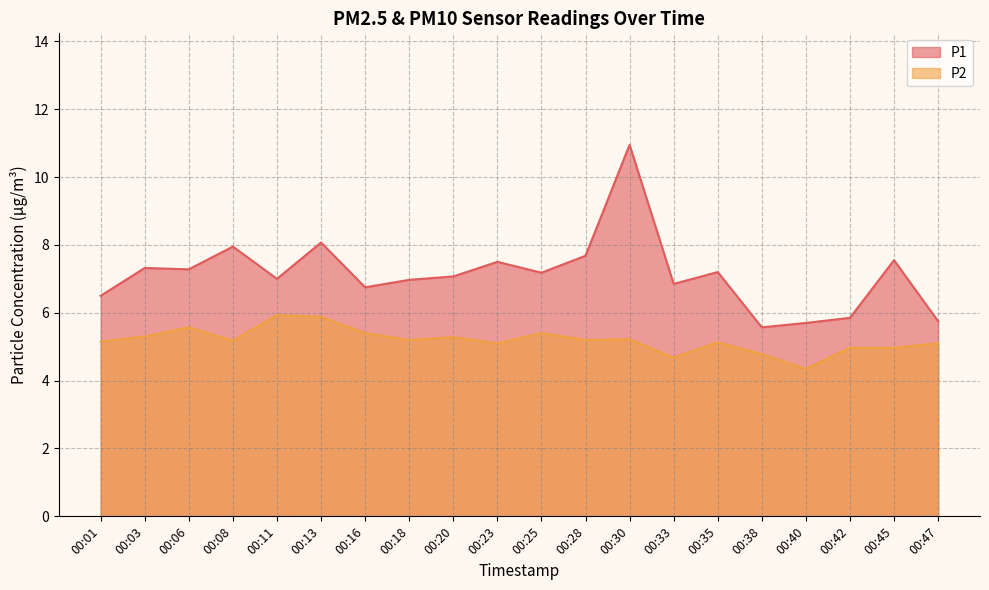

What is the difference between the maximum and minimum values in the P2 series?

1.6